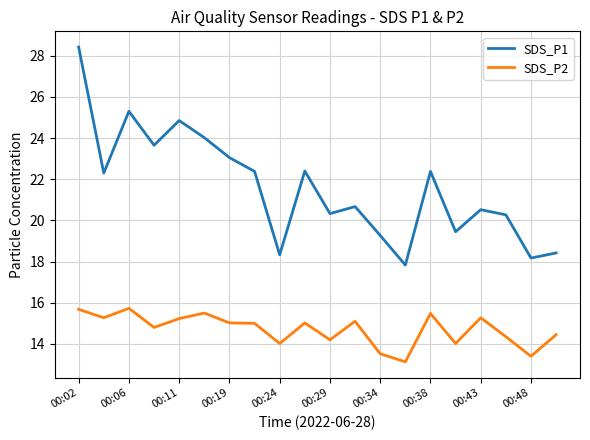

Rank the series by their maximum value, from highest to lowest.

SDS_P1, SDS_P2